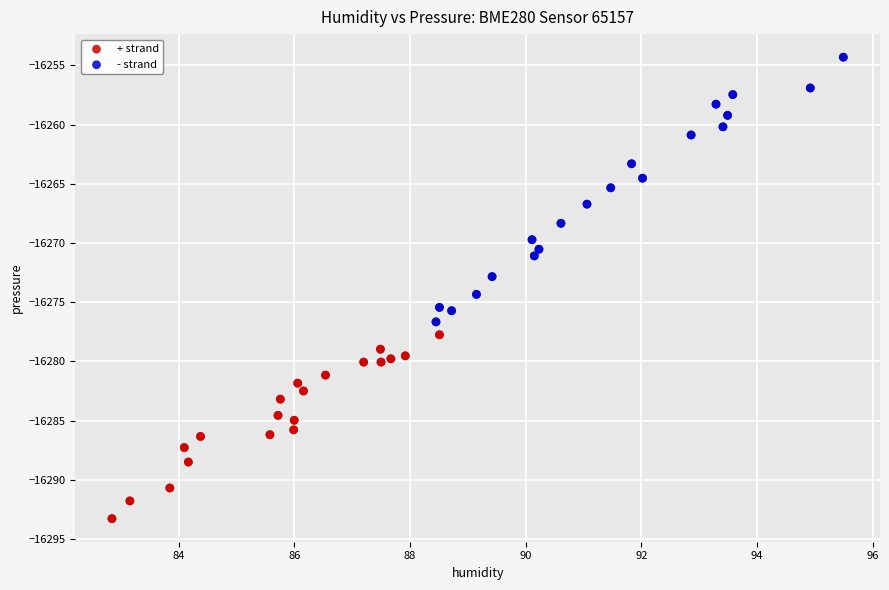

What are all the series names shown in the legend?

+ strand, - strand